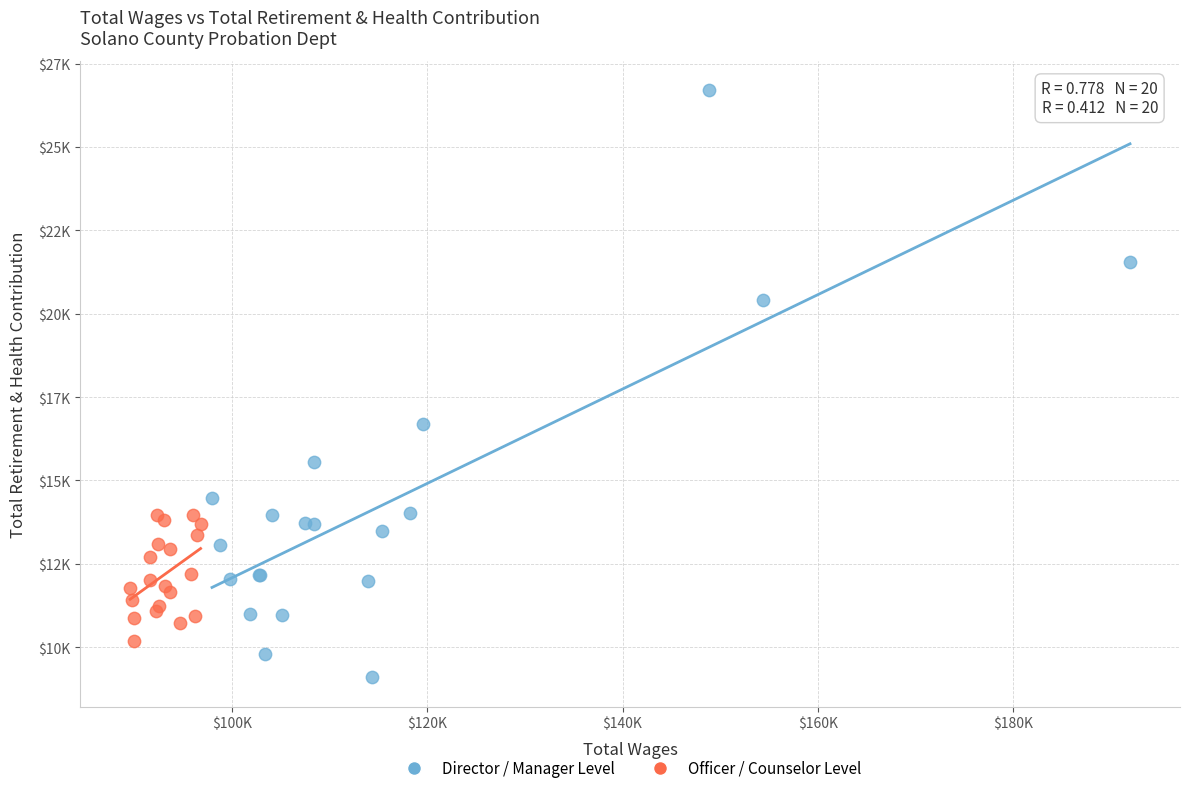

What are all the series names shown in the legend?

Director / Manager Level, Officer / Counselor Level